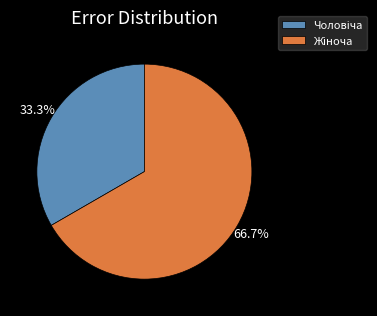

Is there any slice that represents more than half of the pie?

Yes